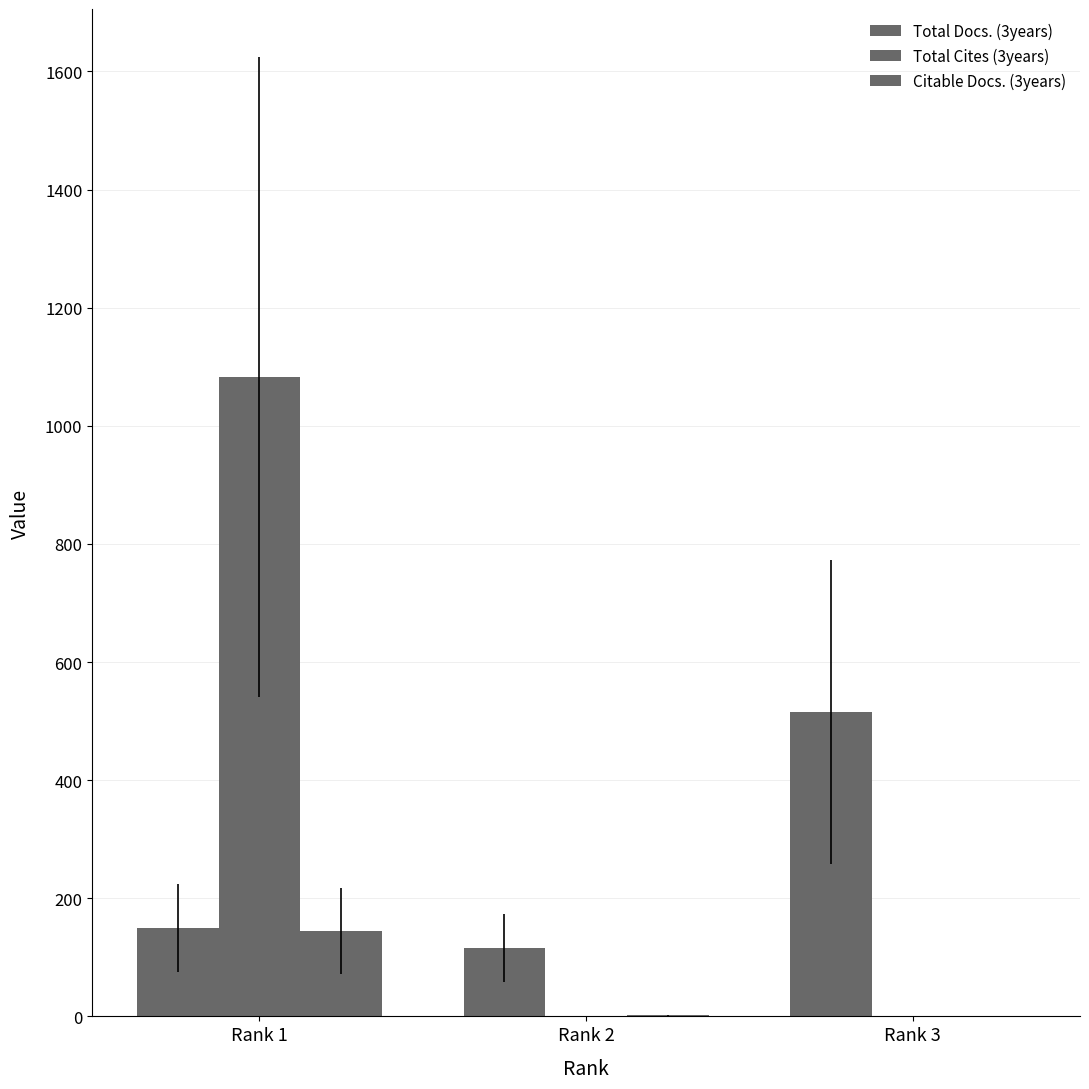

Reading left to right, extract all data points from this chart.

Total Docs. (3years): 149	116	515
Total Cites (3years): 1083	0	0
Citable Docs. (3years): 145	2	1